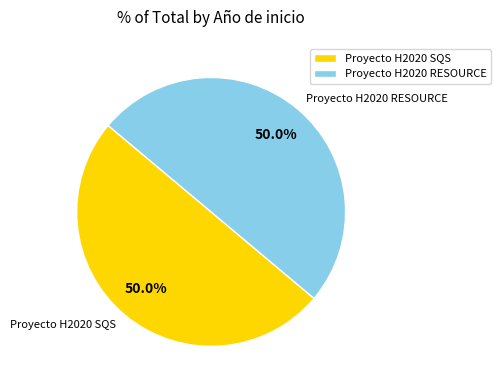

How much of the chart is everything except Proyecto H2020 RESOURCE?

50.0%